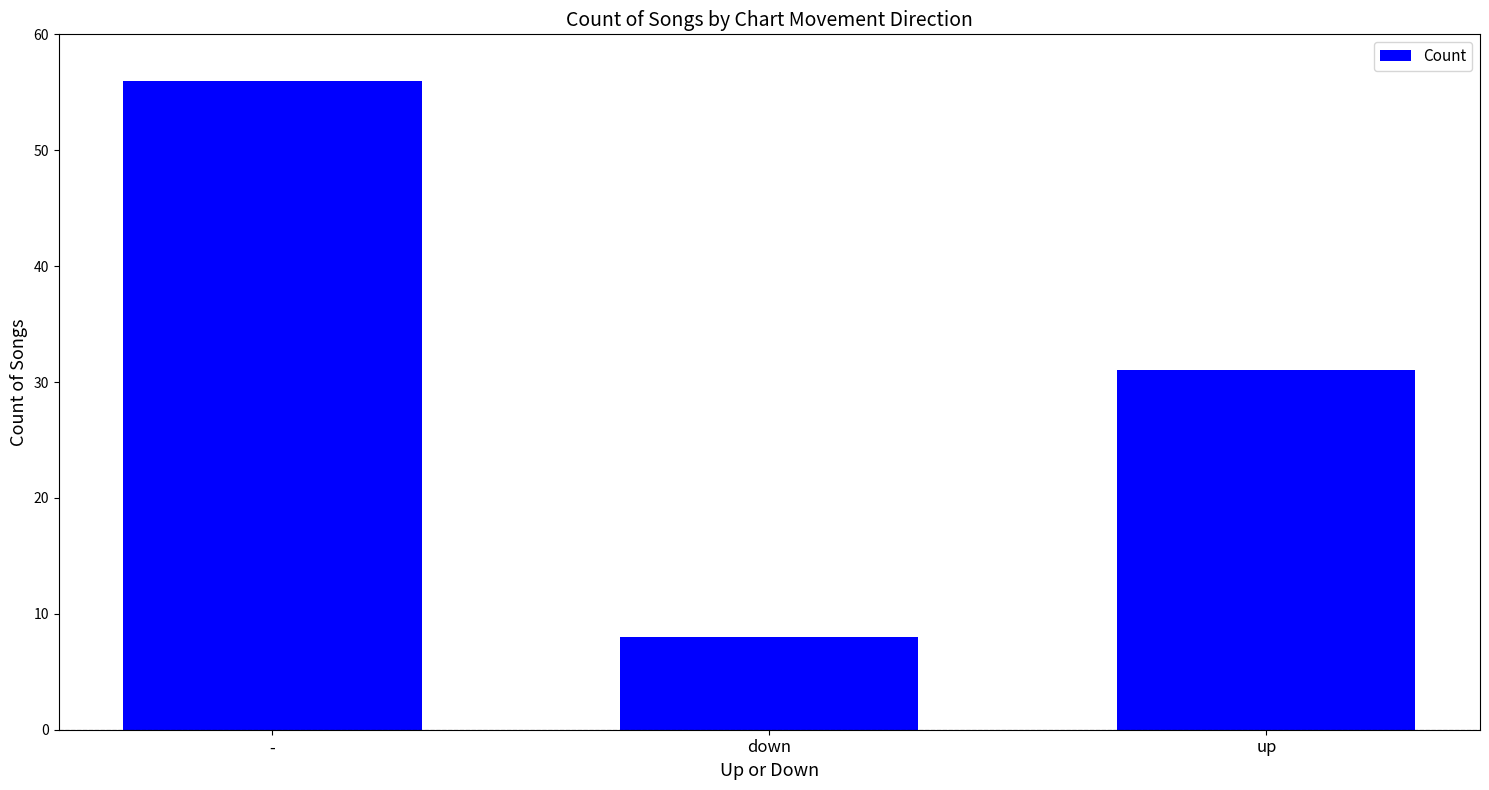

Is it true that the value at down is 4?

False